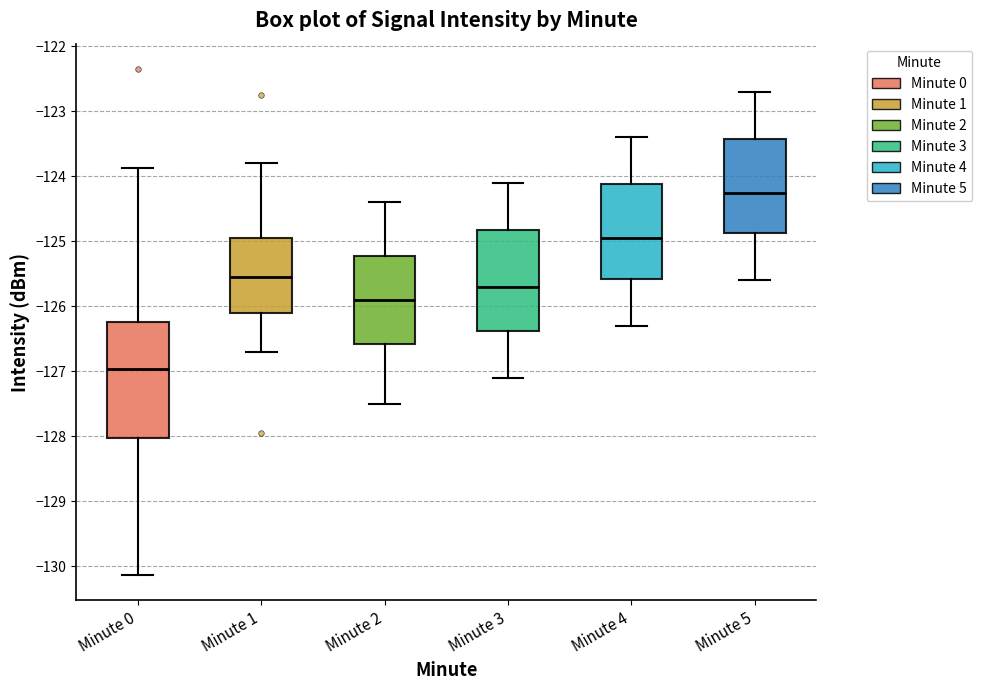

Which box is the tallest, from its lower edge to its upper edge?

Minute 0